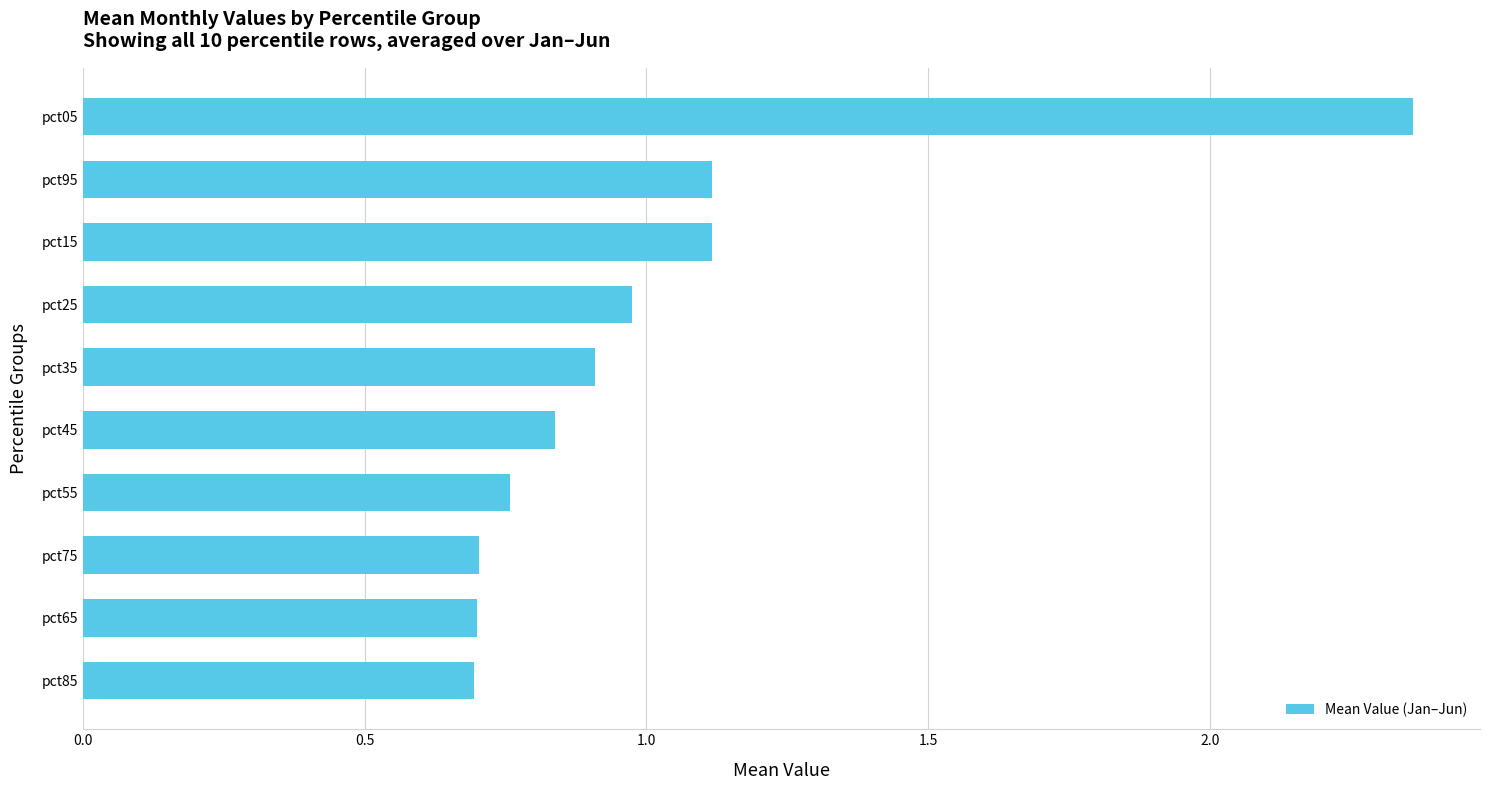

How many distinct data groups are displayed?

1